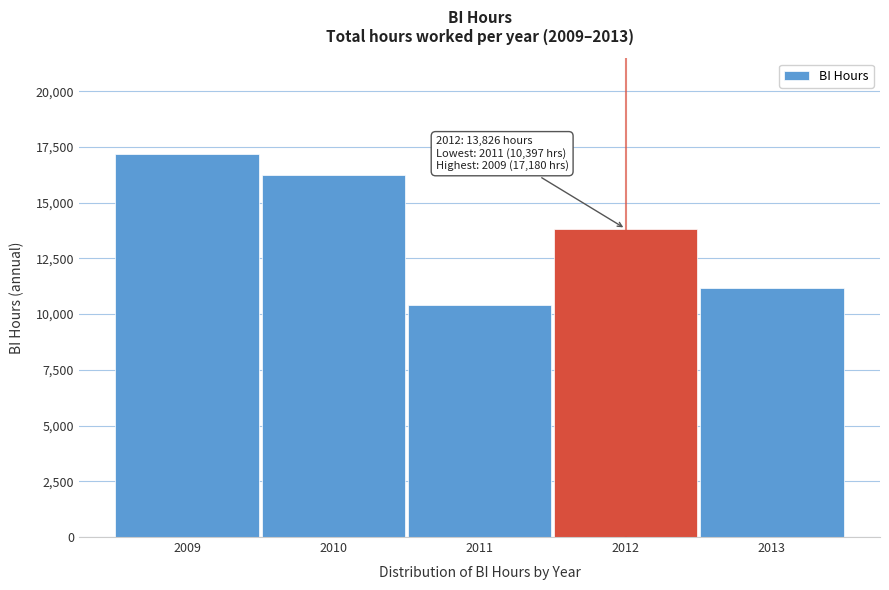

Reading left to right, list all the values displayed in this chart.

2009=17179.9	2010=16249.6	2011=10397.5	2012=13826.2	2013=11177.0